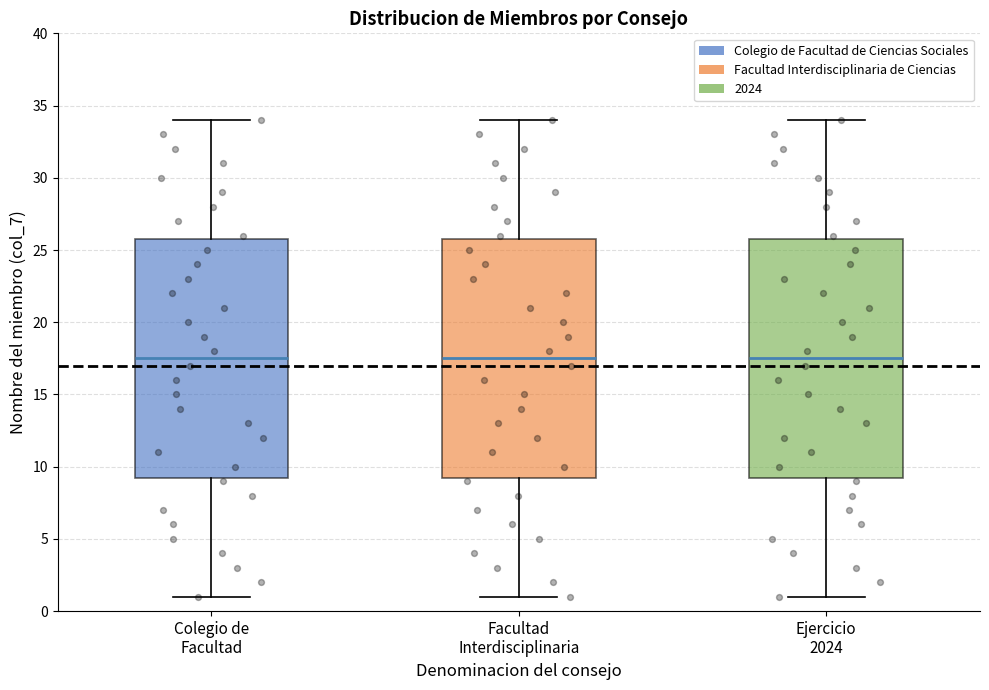

Reading left to right, transcribe this box plot: for each box, give where its median line is, the range the box spans, and where its two whiskers end, as read against the y-axis. The values are not printed on the chart, so give them approximately, as read against the axis.

Colegio de Facultad: median 17.5, box 9.5 to 26.0, whiskers 1.0 to 34.0
Facultad Interdisciplinaria: median 17.5, box 9.5 to 26.0, whiskers 1.0 to 34.0
Ejercicio 2024: median 17.5, box 9.5 to 26.0, whiskers 1.0 to 34.0